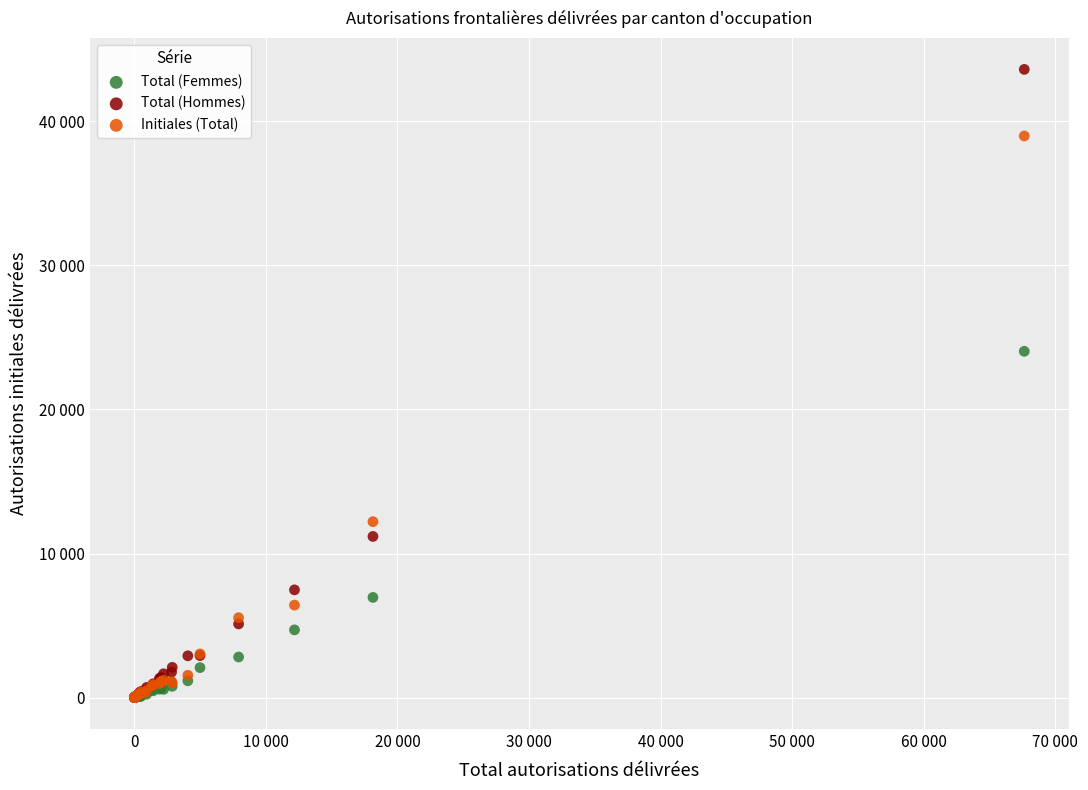

What are all the series names shown in the legend?

Total (Femmes), Total (Hommes), Initiales (Total)